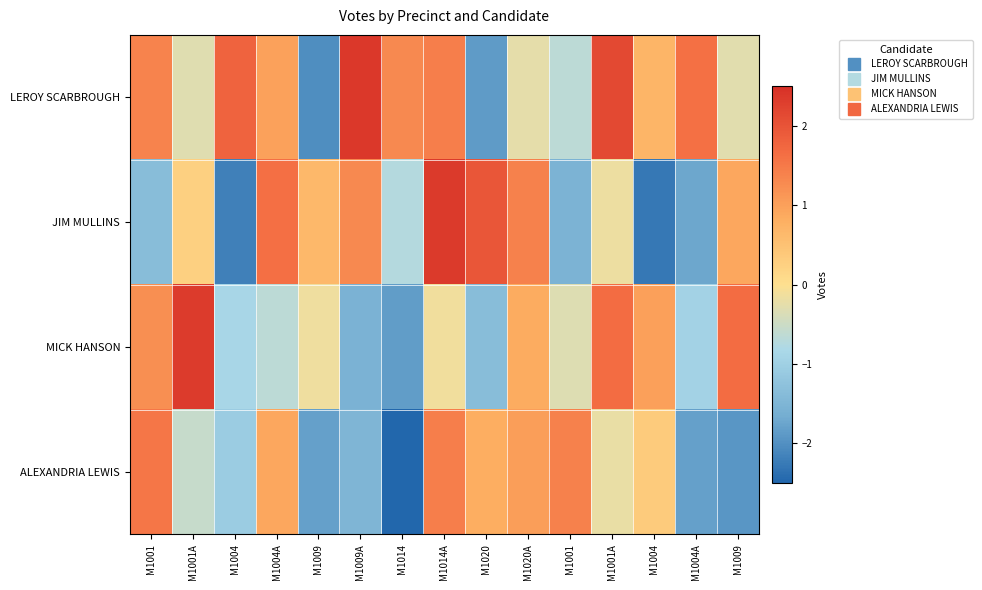

Which label corresponds to the largest value in the chart?

M1009A